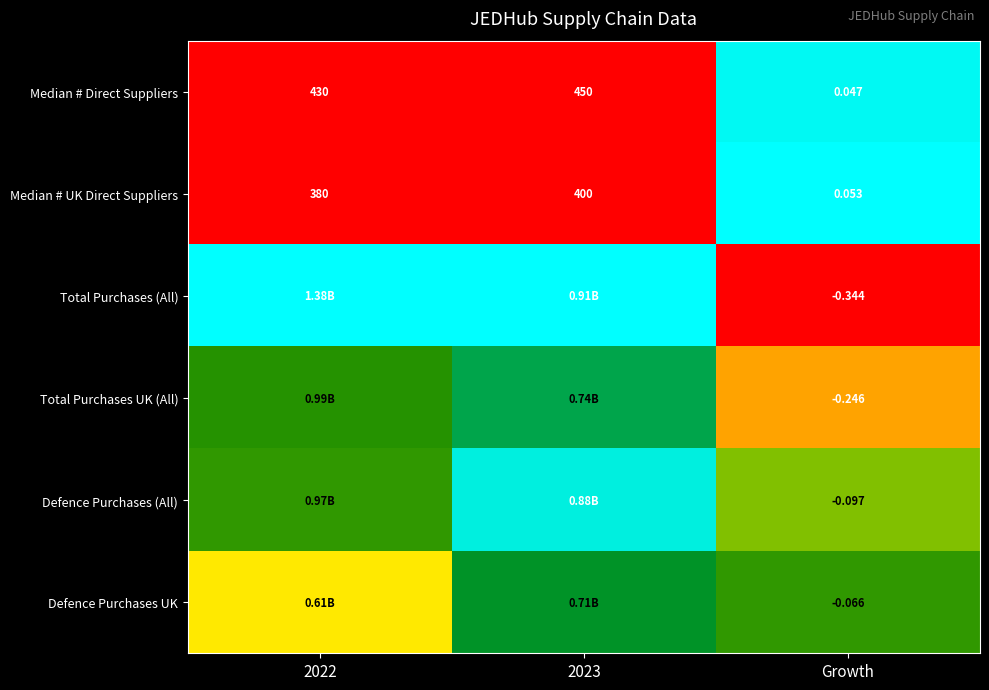

How many categories are shown in the chart?

3